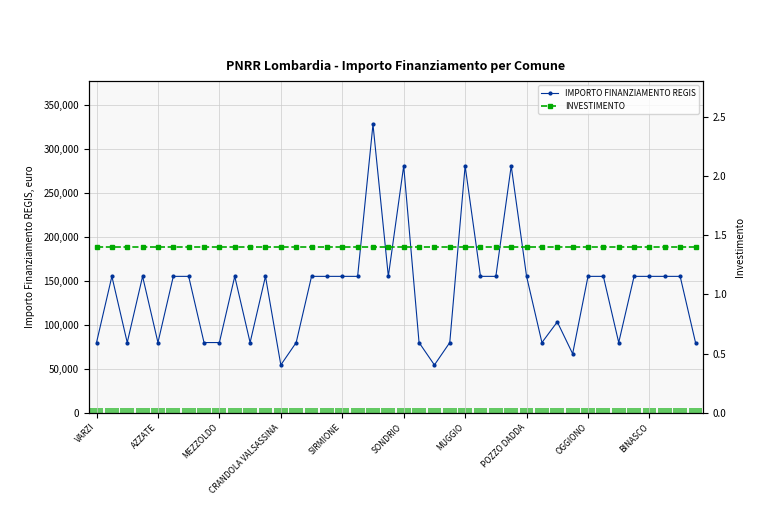

The value of IMPORTO FINANZIAMENTO REGIS at SIRMIONE is 155234. True or false?

True